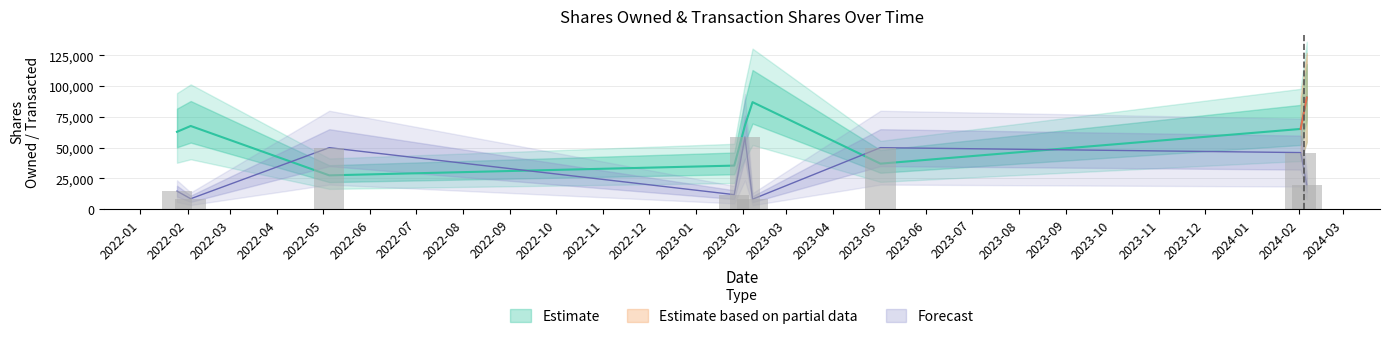

How many groups of bars are there?

9